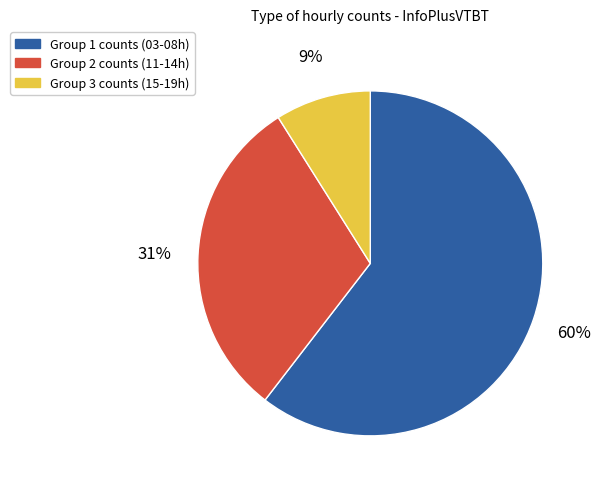

To the nearest percent, what is the average slice percentage?

33%